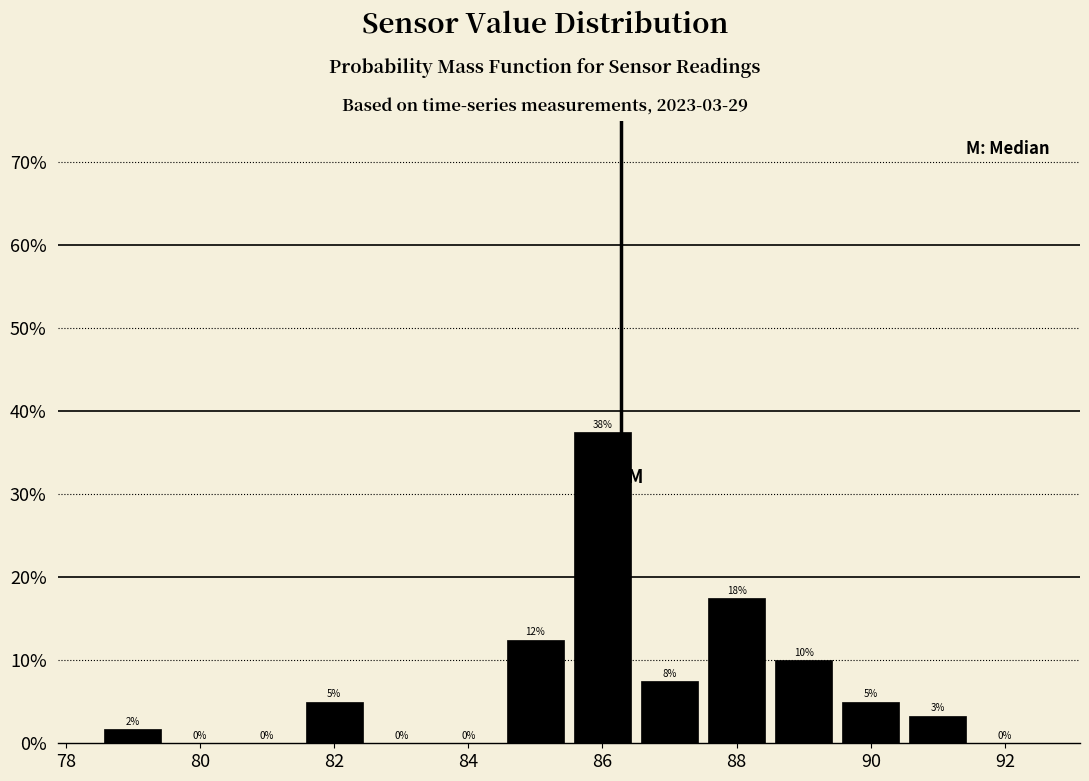

Which range on the x-axis has the tallest bar?

85.5 to 86.5